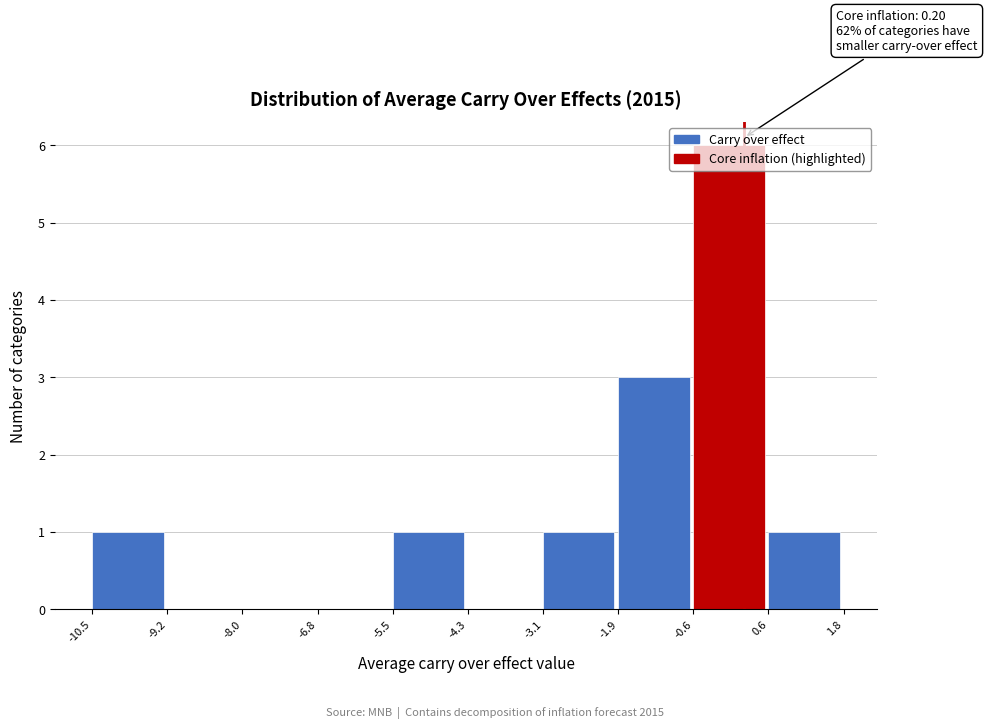

Which range on the x-axis has the tallest bar?

-0.6 to 0.6